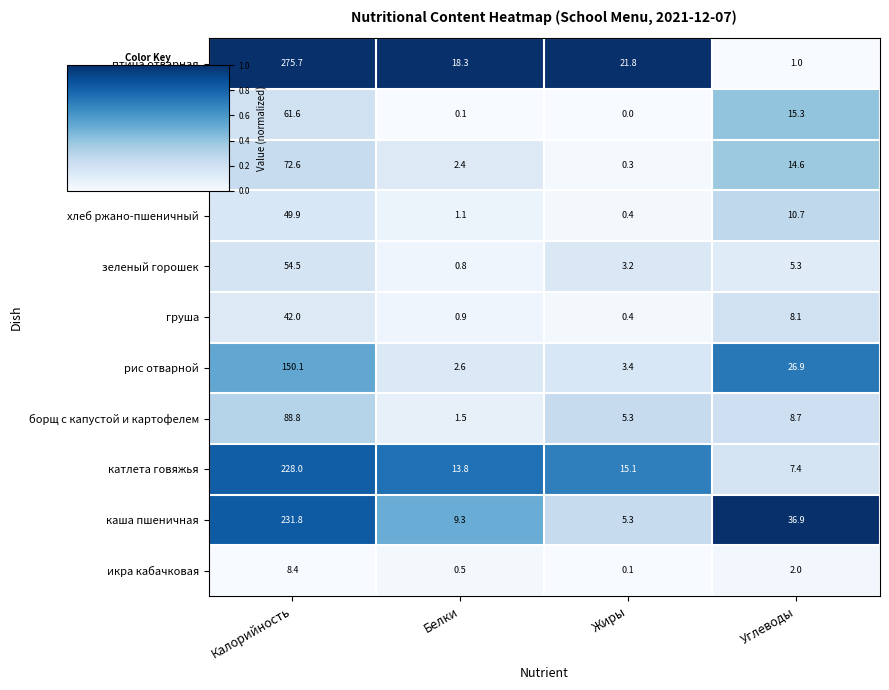

What is the lowest value of the птица отварная series?

1.0